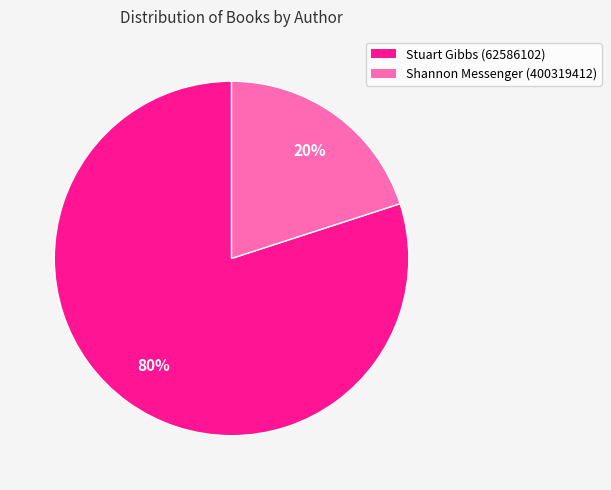

Between Shannon Messenger (400319412) and Stuart Gibbs (62586102), which is larger?

Stuart Gibbs (62586102)